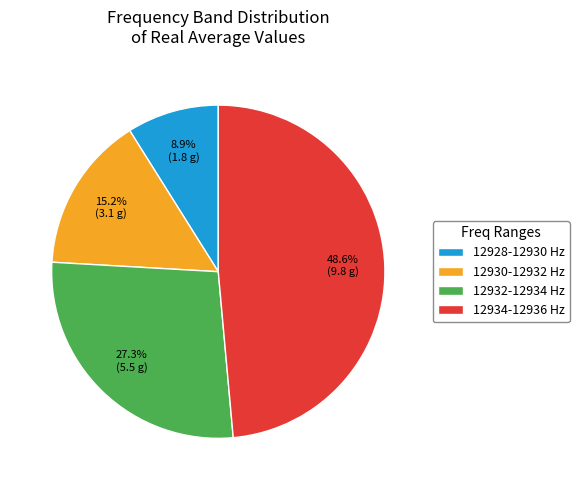

Which category has the smallest portion of the pie?

12928-12930 Hz